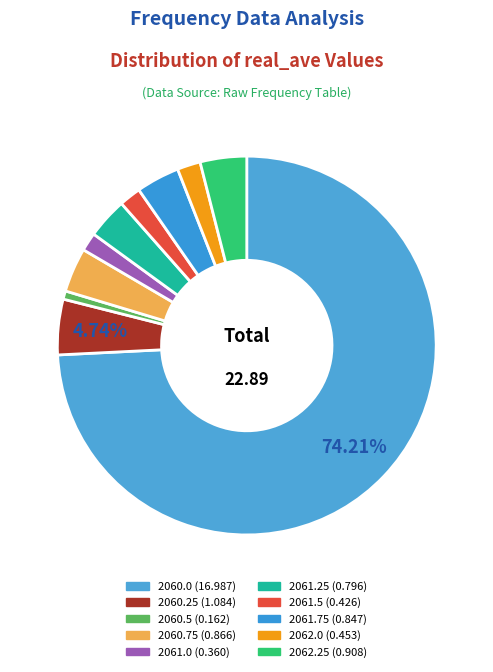

How many segments does this pie chart have?

10